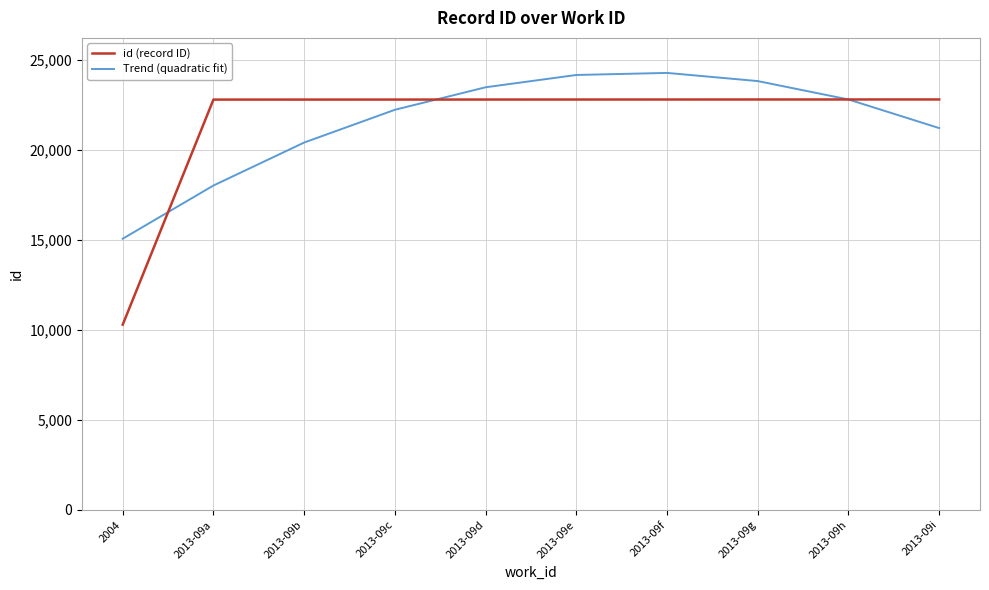

What position from the right is 2013-09i?

1